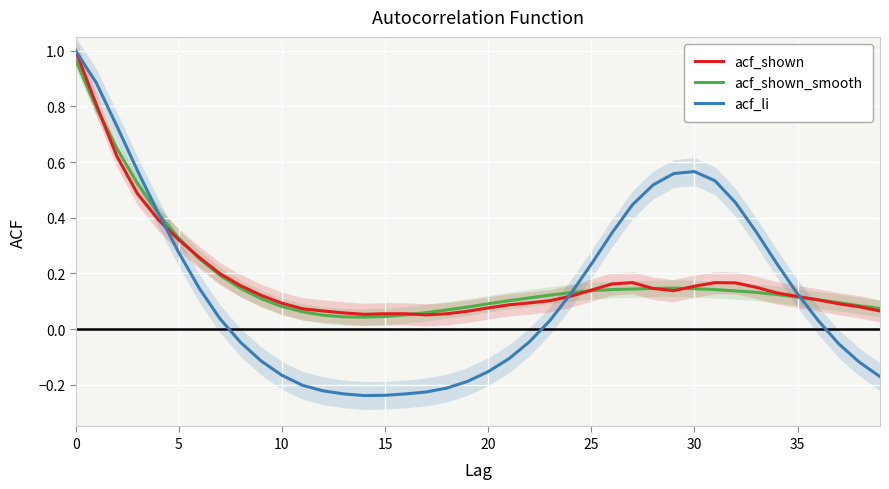

How many times do acf_shown_smooth and acf_li cross each other?

3